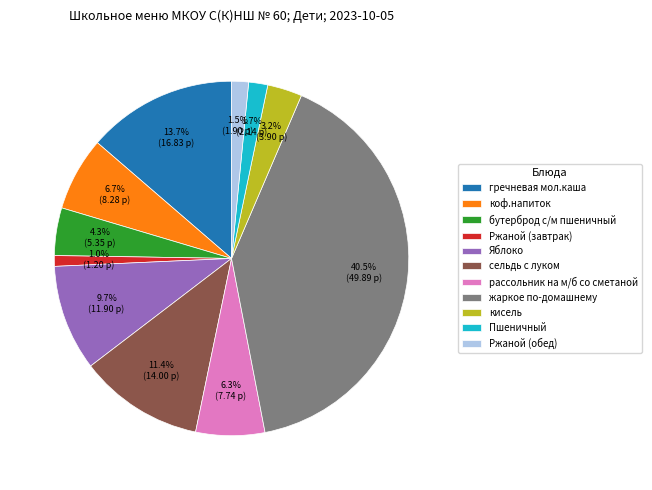

How many slices are in this pie chart?

11